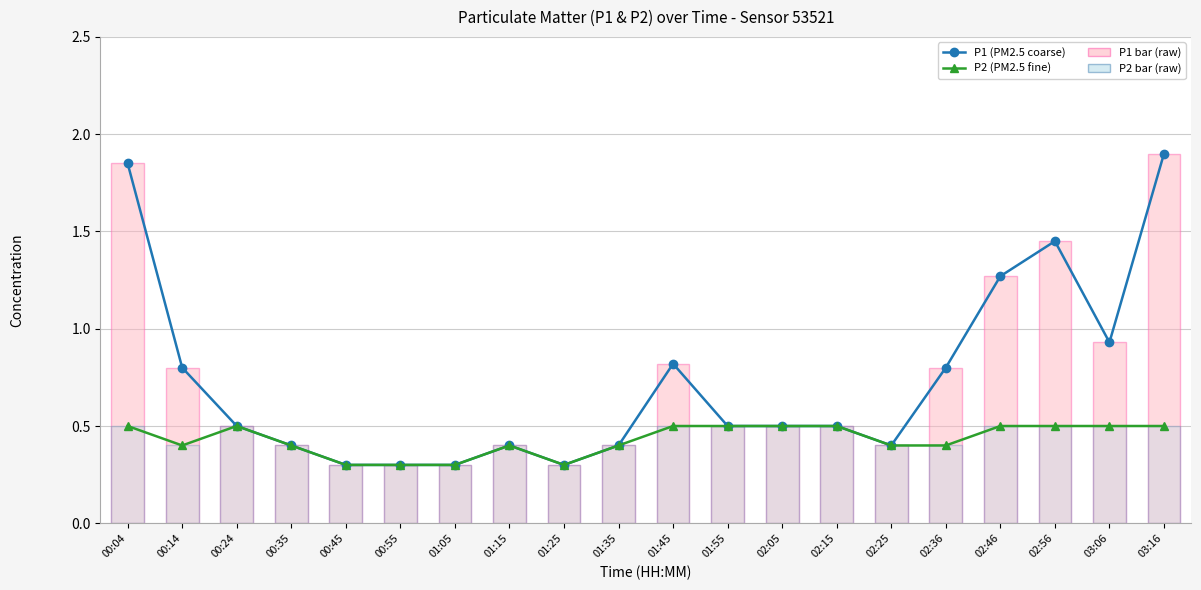

How many bars are there in total?

40